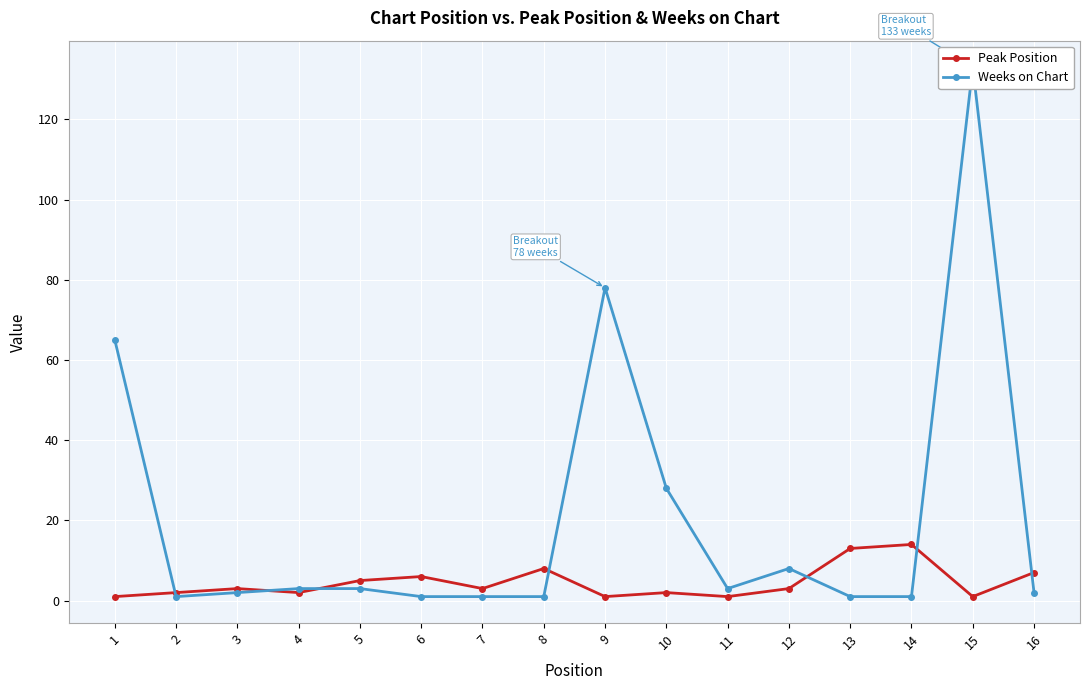

At which category is the sum across all series the highest?

15